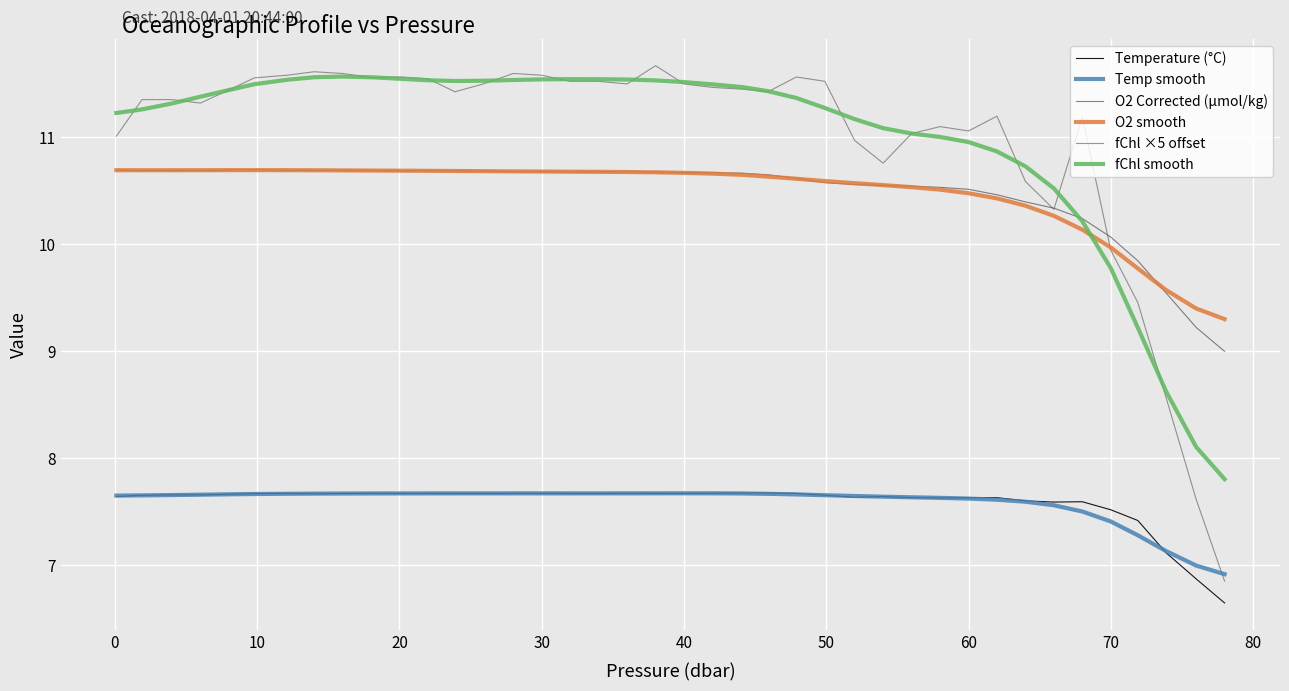

True or false: Temperature (°C) and fChl smooth cross at least once.

False